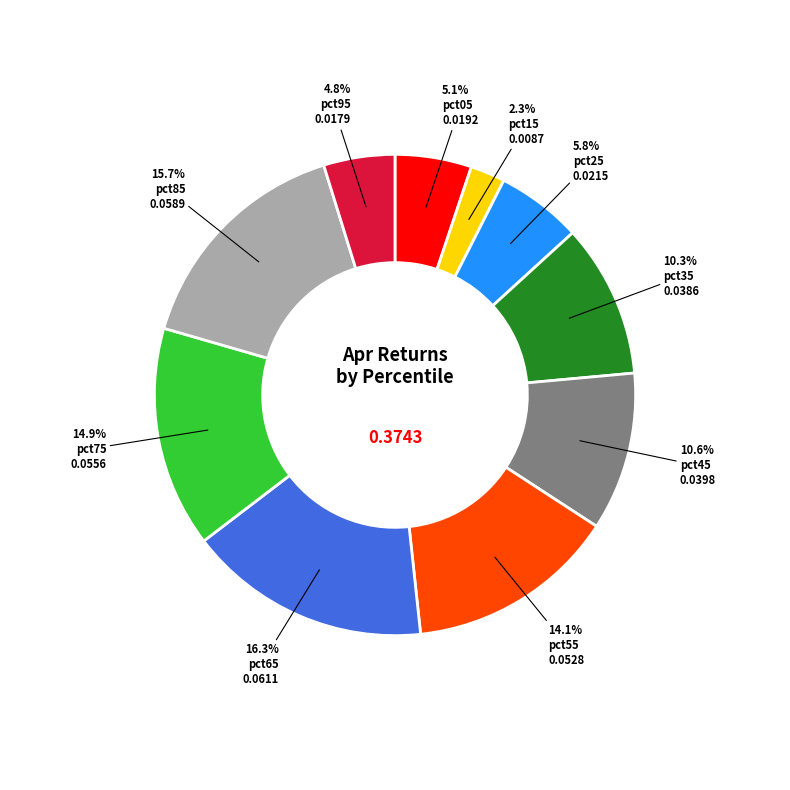

Is there a majority slice in this chart?

No